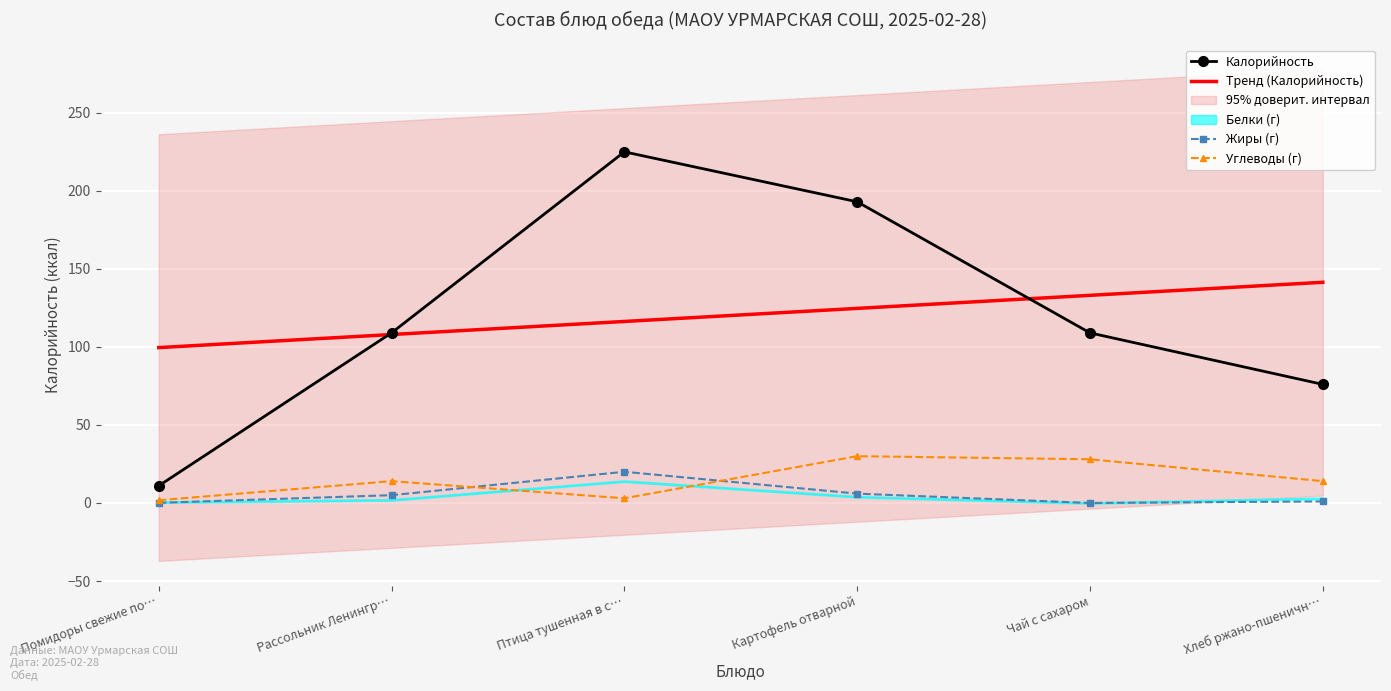

The Белки series shows 21.5 at Птица тушенная в смет.соусе. True or false?

False